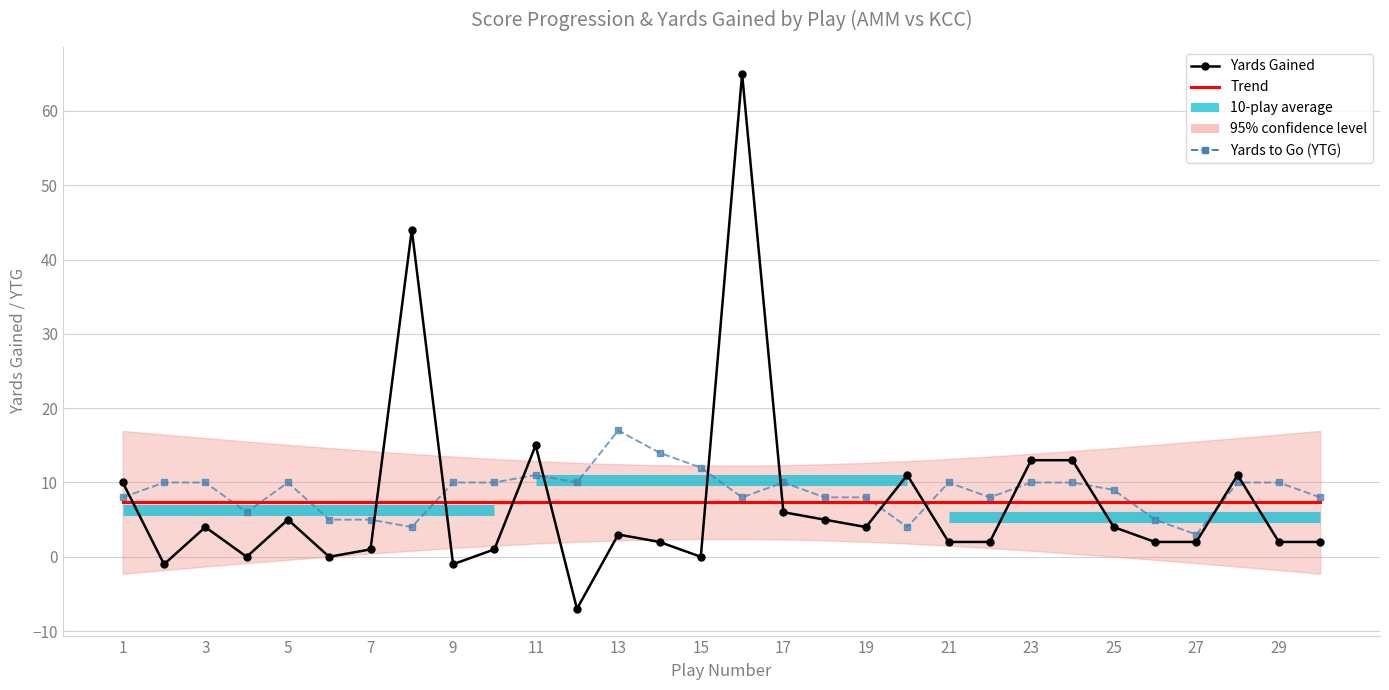

What is the value of the YTG point at the 8th from the left?

4